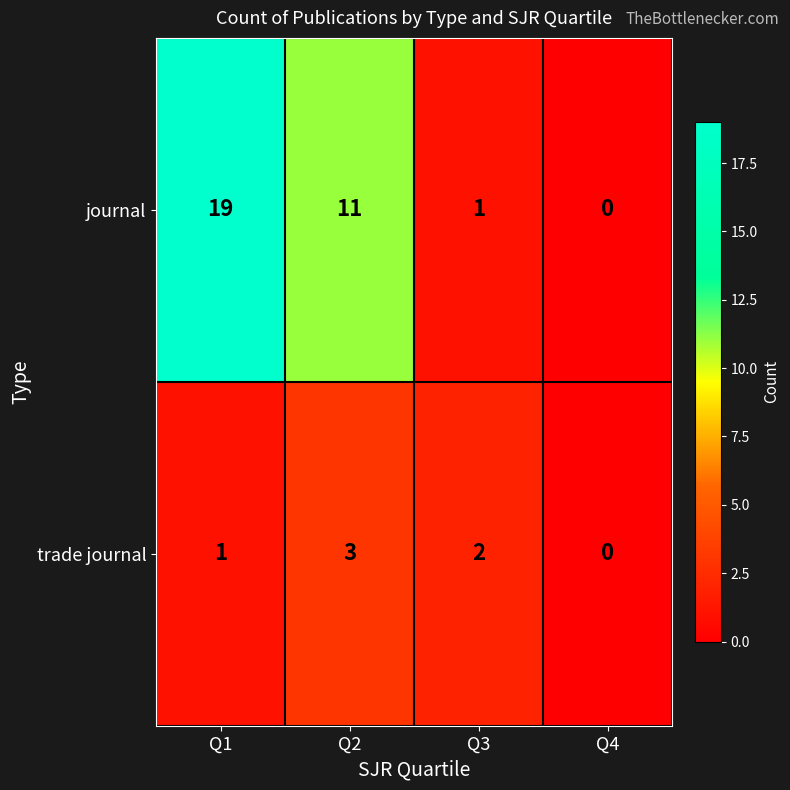

At which label is trade journal closest to 1?

Q1